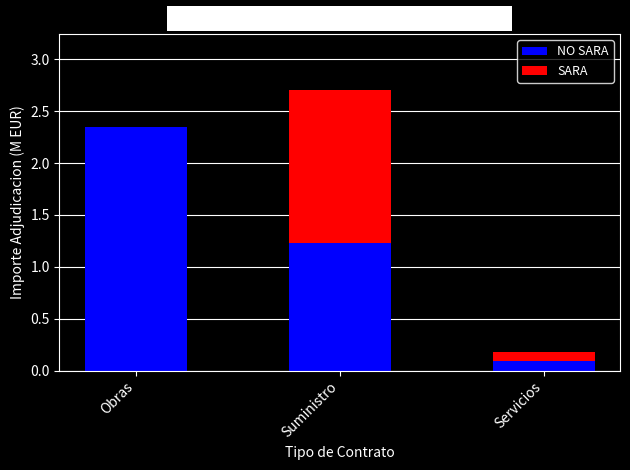

At which category is the sum across all series the highest?

Suministro